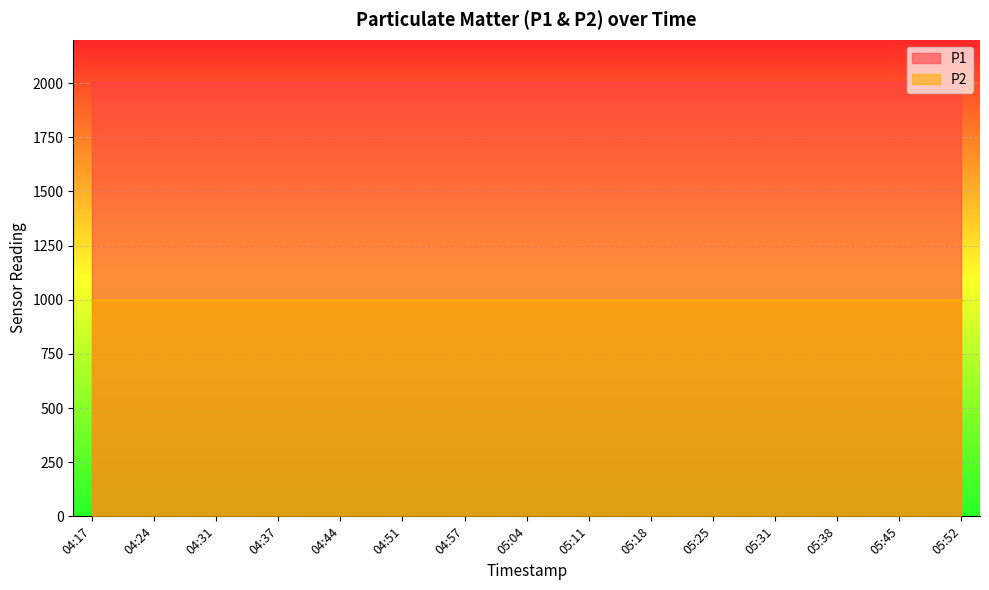

The value of P2 at 05:45 is 999.9. True or false?

True